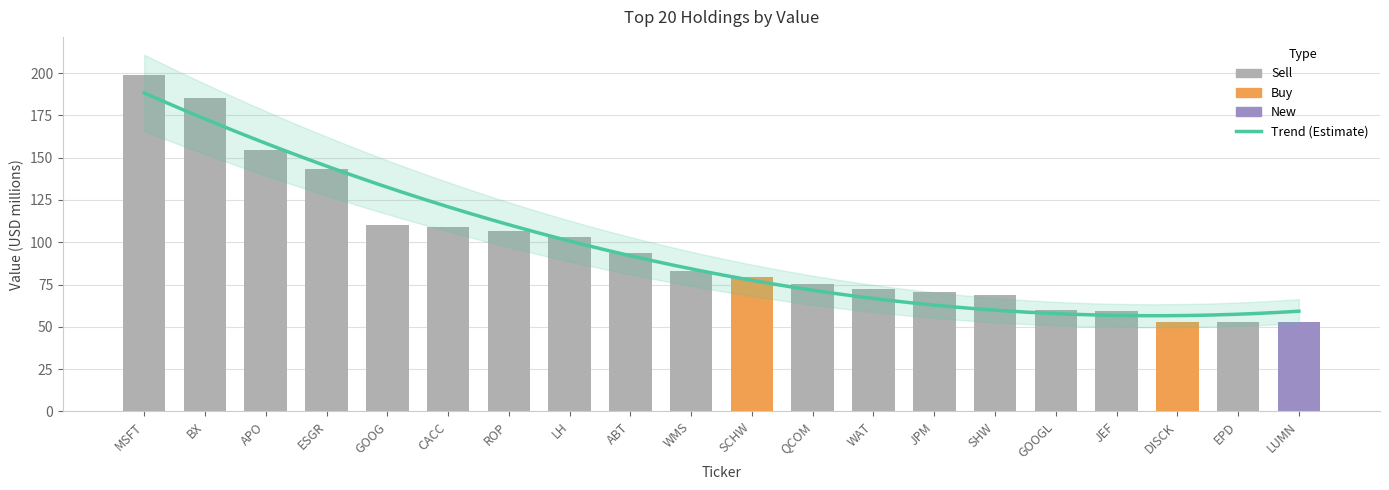

List the labels in order of value, largest first.

MSFT, BX, APO, ESGR, GOOG, CACC, ROP, LH, ABT, WMS, SCHW, QCOM, WAT, JPM, SHW, GOOGL, JEF, DISCK, EPD, LUMN